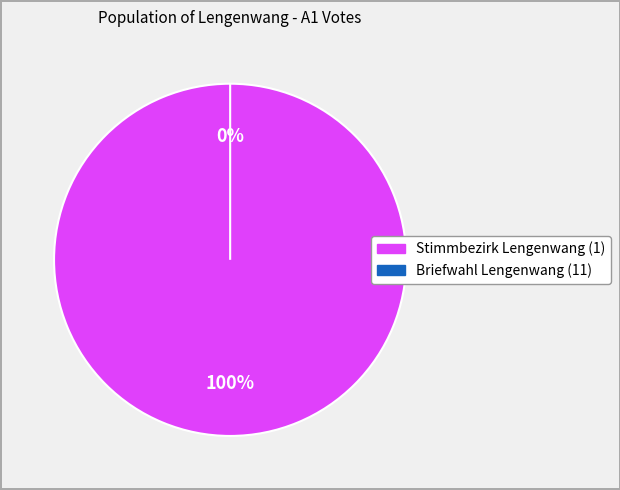

To the nearest percent, what percentage of the pie is Stimmbezirk Lengenwang (1)?

100%